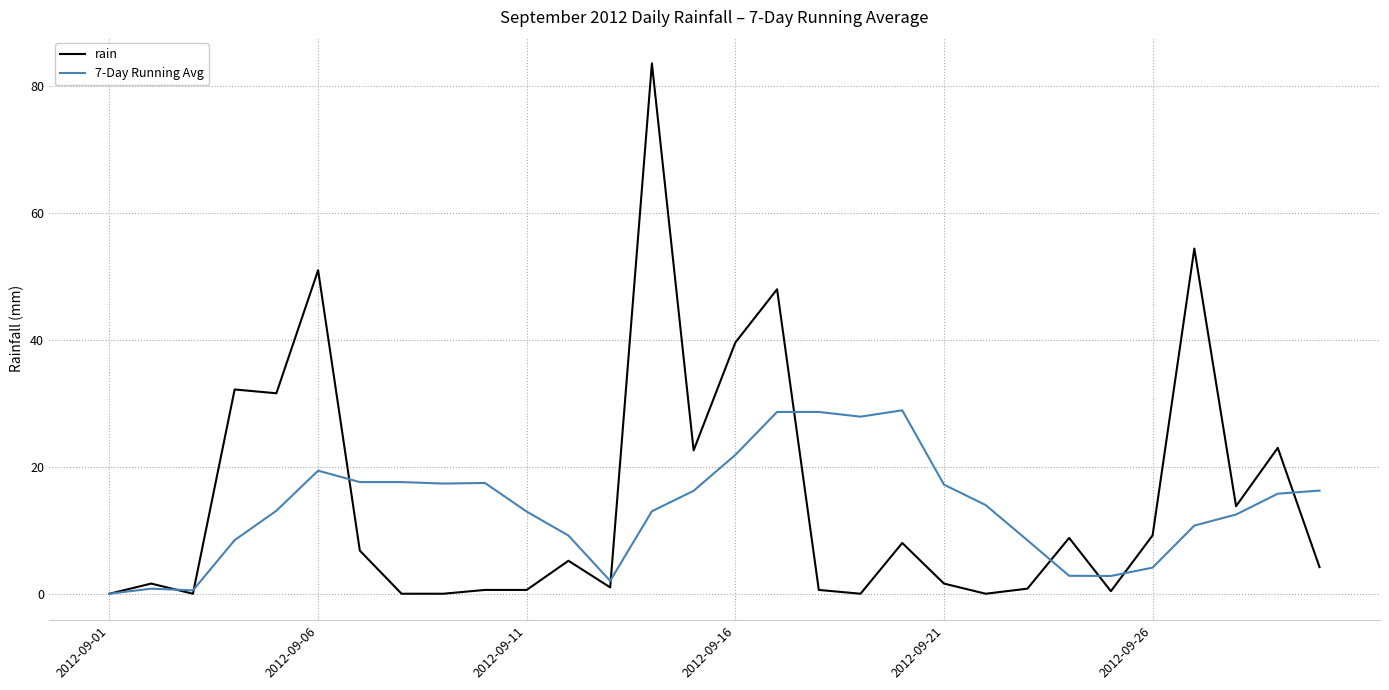

Which series has the largest range (max minus min)?

rain